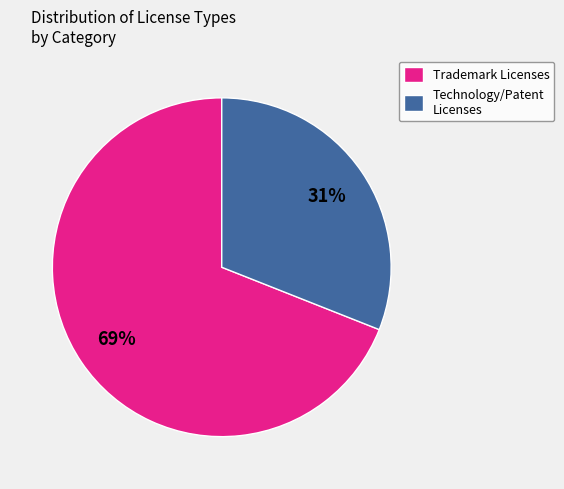

To the nearest percent, what is the difference between the Trademark Licenses and Technology/Patent Licenses slice percentages?

38%